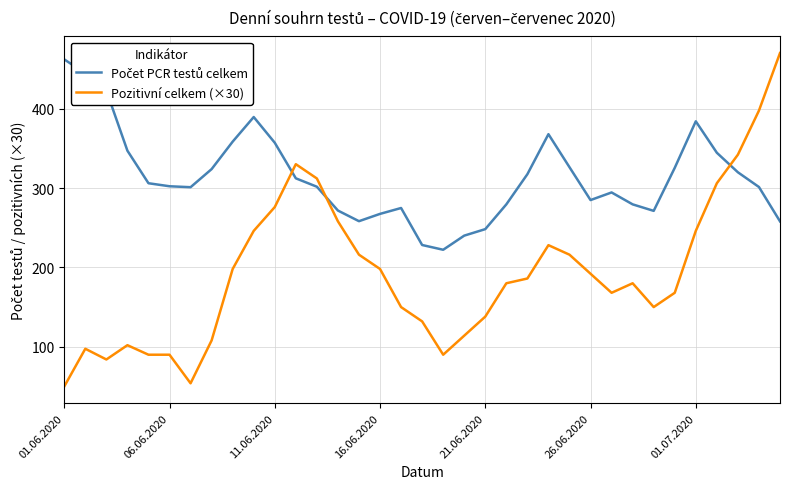

Which series has the widest spread of values?

Pozitivní celkem (×30)